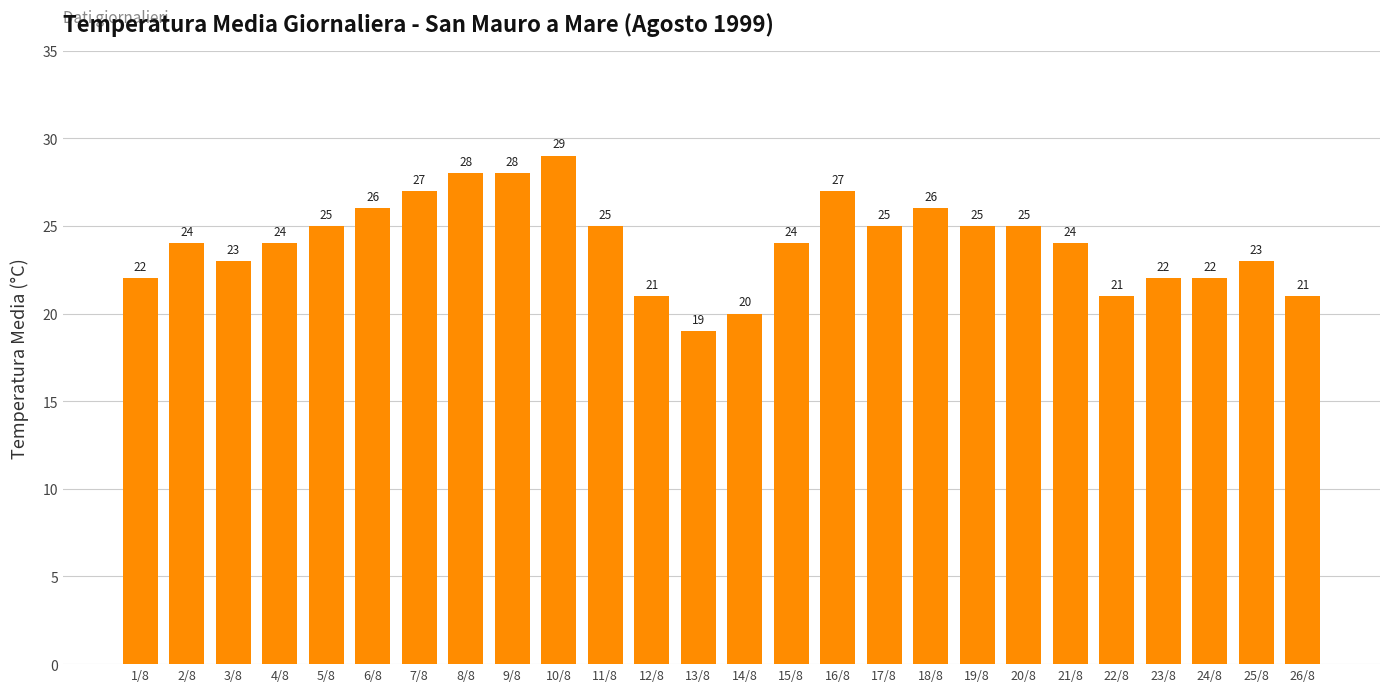

How many categories are shown in the chart?

26